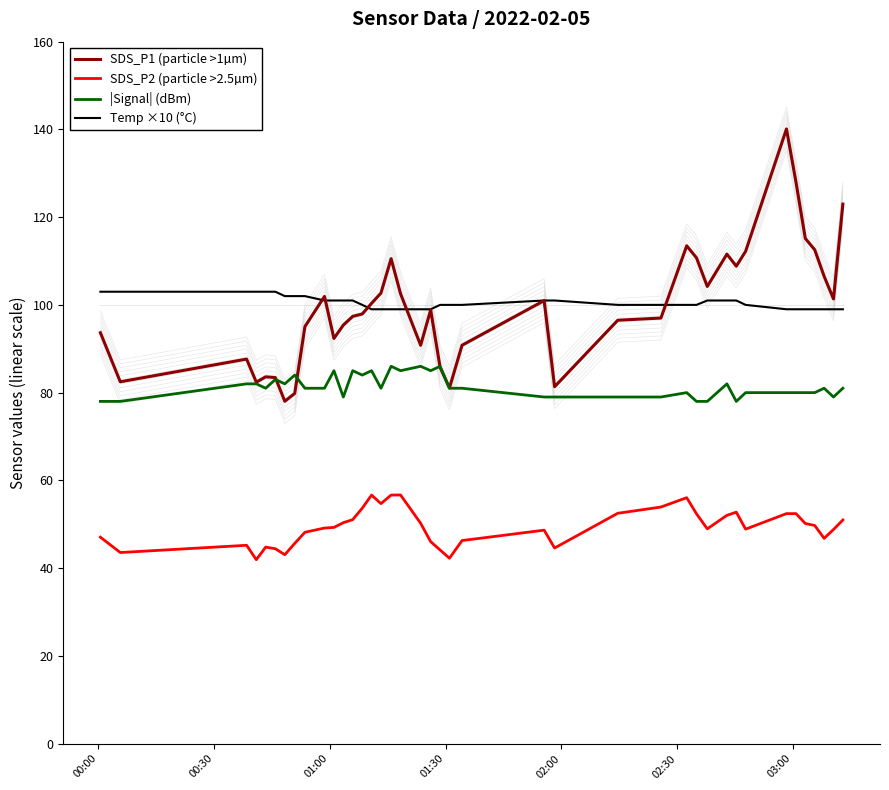

What is the minimum value for Temp ×10 (°C)?

99.0